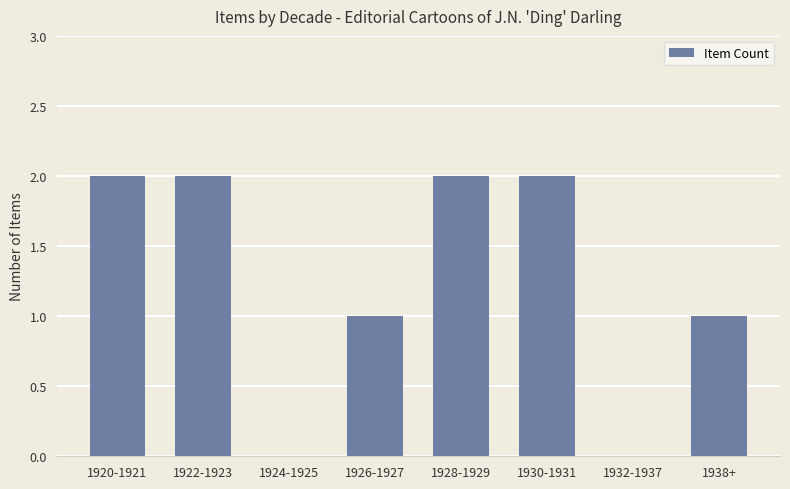

What is the ratio of the value at 1930-1931 to the value at 1928-1929?

1.0